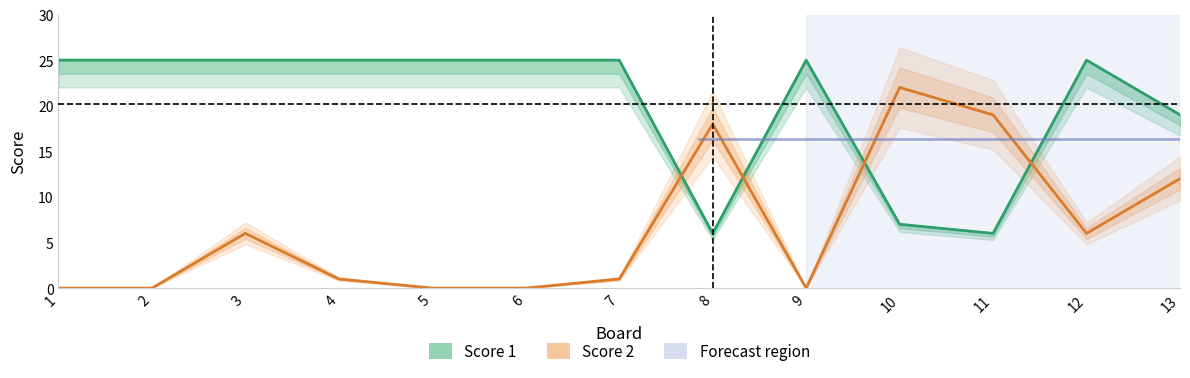

True or false: Score 2 and Score 1 cross at least once.

True